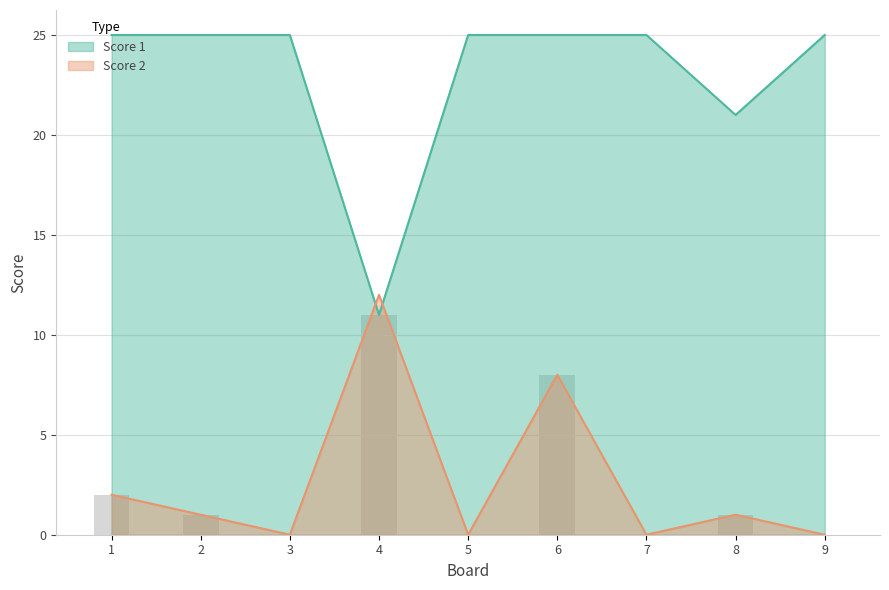

What is the difference between the Score 1 values at 4 and 5?

14